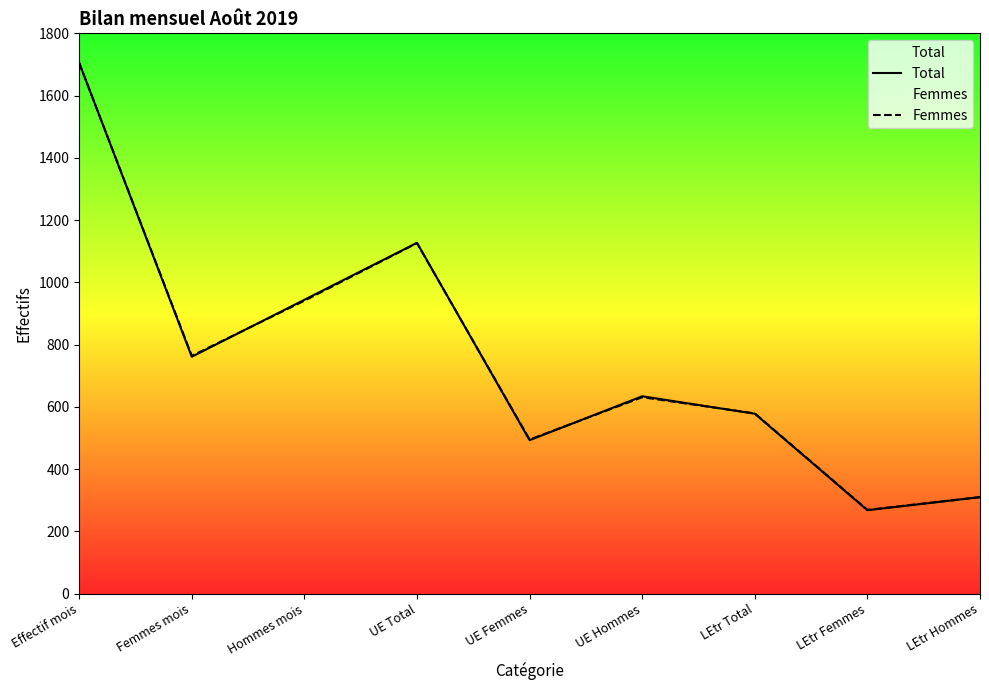

Reading left to right, extract all data points from this chart.

Total: Effectif mois=1705	Femmes mois=761	Hommes mois=944	UE Total=1127	UE Femmes=493	UE Hommes=634	LEtr Total=578	LEtr Femmes=268	LEtr Hommes=310
Femmes: Effectif mois=1705	Femmes mois=764	Hommes mois=941	UE Total=1126	UE Femmes=495	UE Hommes=631	LEtr Total=579	LEtr Femmes=269	LEtr Hommes=310